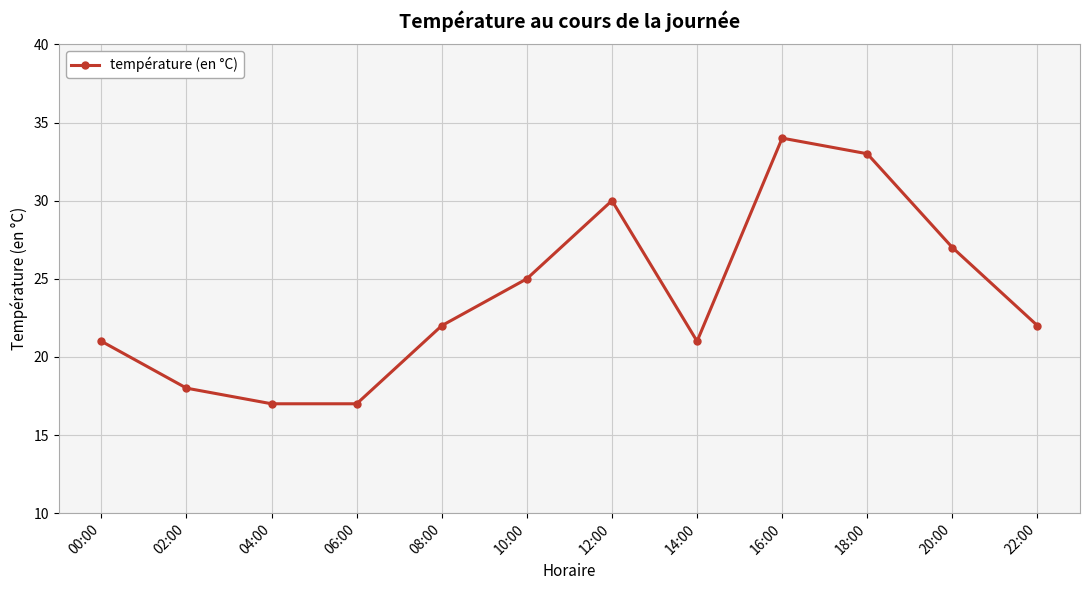

What is the difference between the values at 18:00 and 06:00?

16